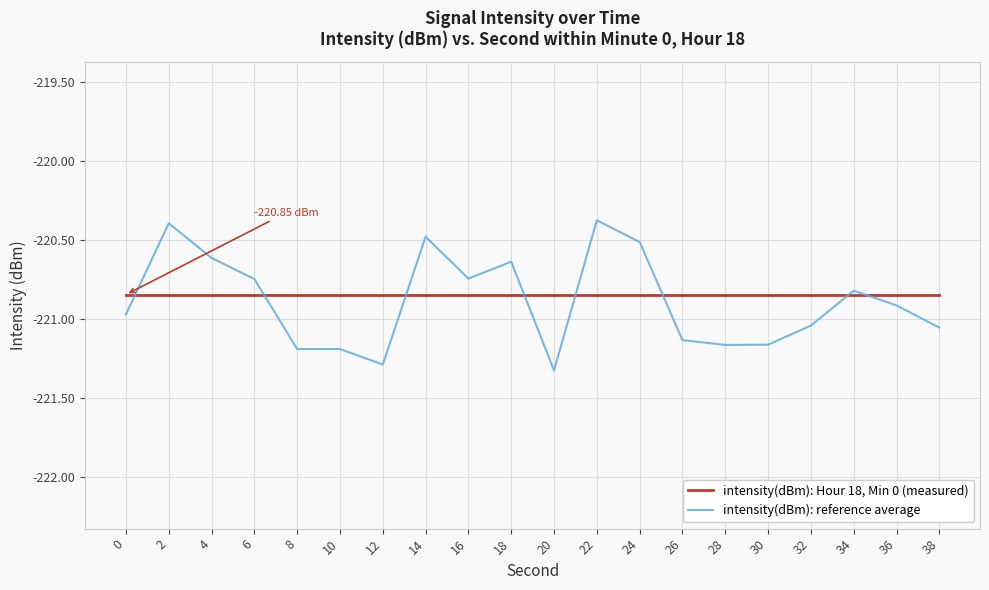

What is the sum of the intensity(dBm): Hour 18, Min 0 (measured) values at 24 and 32?

-441.7